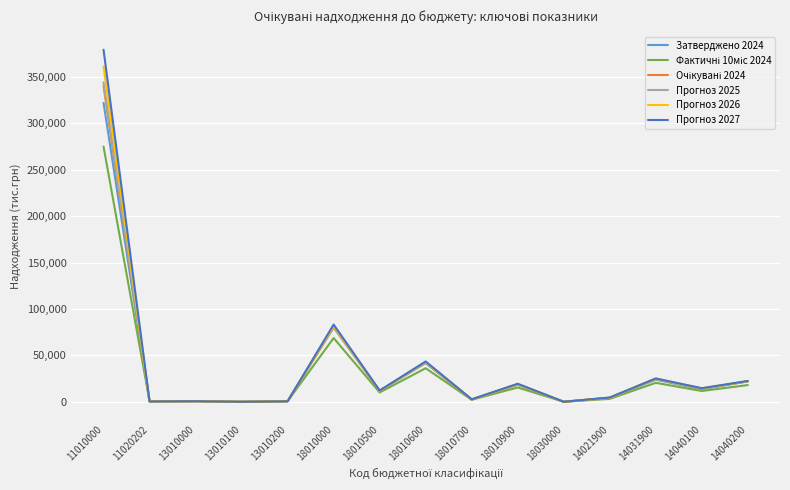

At which category is the sum across all series the highest?

11010000